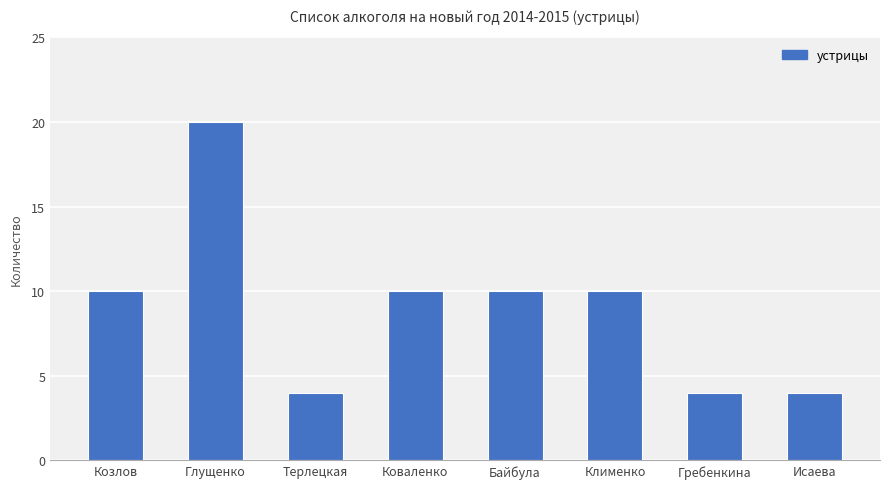

Does the chart contain stacked bars?

No